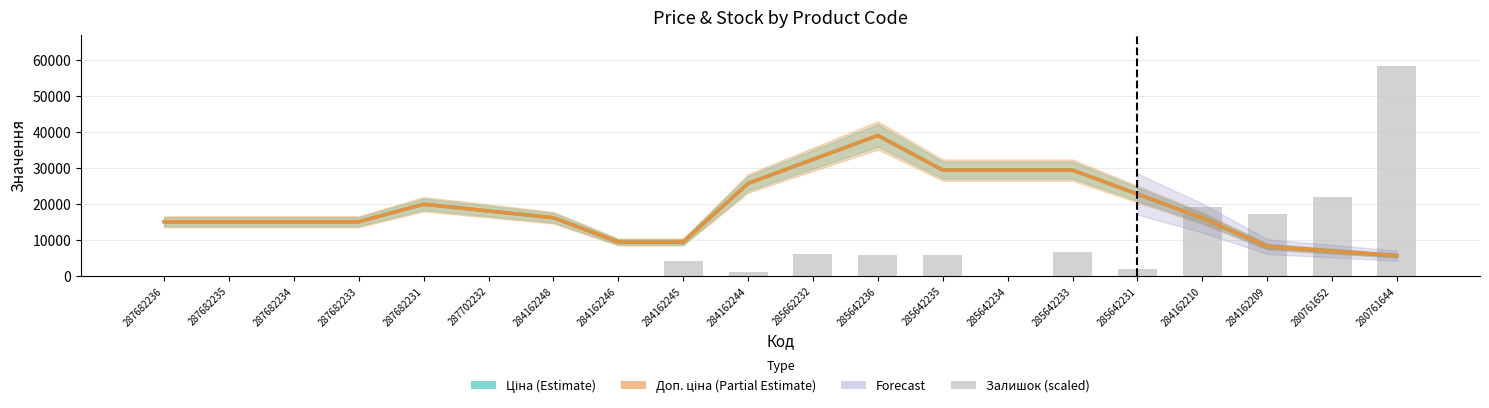

Reading left to right, what are all the values shown in this chart?

Ціна (Estimate): 15120.0	15120.0	15120.0	15120.0	19995.8	18115.8	16235.8	9480.1	9480.1	25795.6	32466.0	39136.5	29491.5	29491.5	29491.5	22821.0	16150.5	8211.3	6942.6	5673.8
Доп. ціна (Partial Estimate): 15120.0	15120.0	15120.0	15120.0	19995.8	18115.8	16235.8	9480.1	9480.1	25795.6	32466.0	39136.5	29491.5	29491.5	29491.5	22821.0	16150.5	8211.3	6942.6	5673.8
Залишок (scaled): 0.0	0.0	0.0	0.0	0.0	0.0	0.0	0.0	4173.3	1043.3	6260.0	5738.3	5738.3	0.0	6781.7	2086.7	19301.6	17215.0	21910.0	58426.5